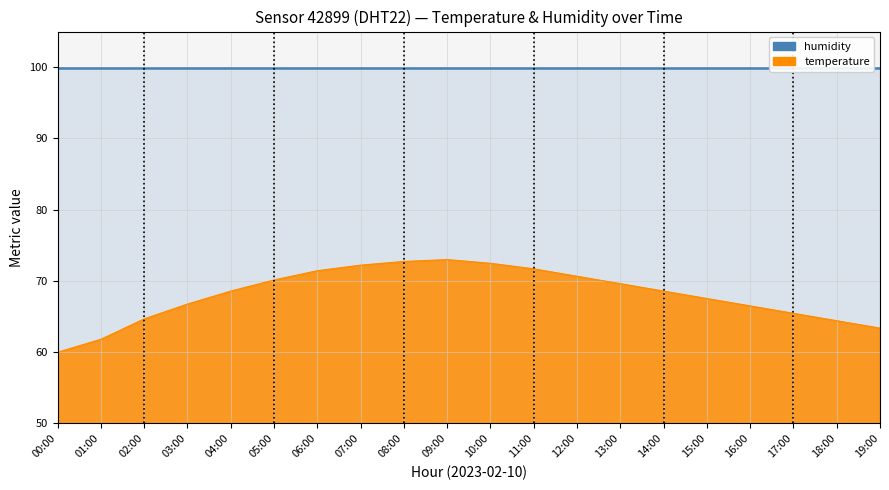

True or false: humidity_line has more than 1 points higher than both neighbors.

False